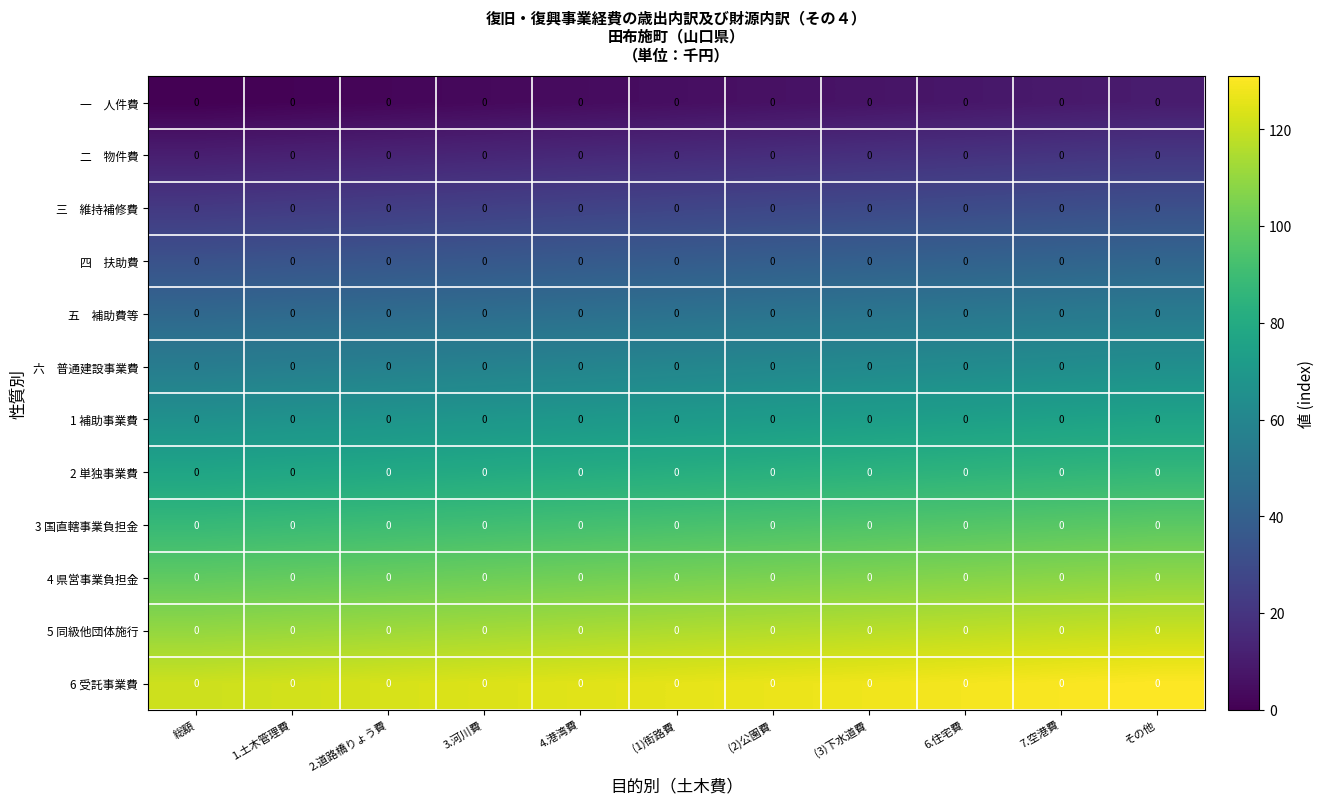

What is the spread (max minus min) of values at 2.道路橋りょう費?

121